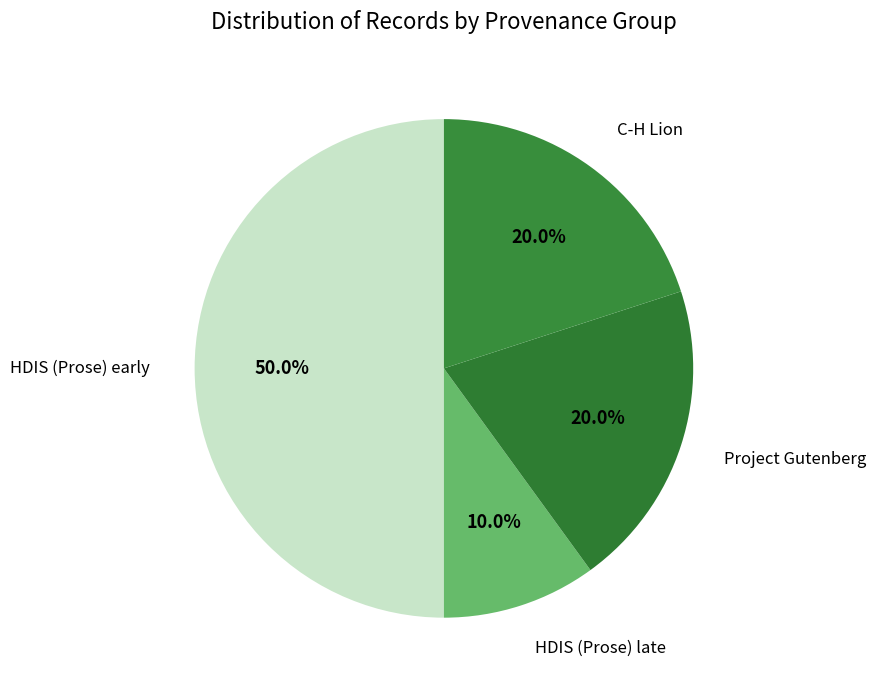

What is the total percentage of HDIS (Prose) late and C-H Lion?

30.0%